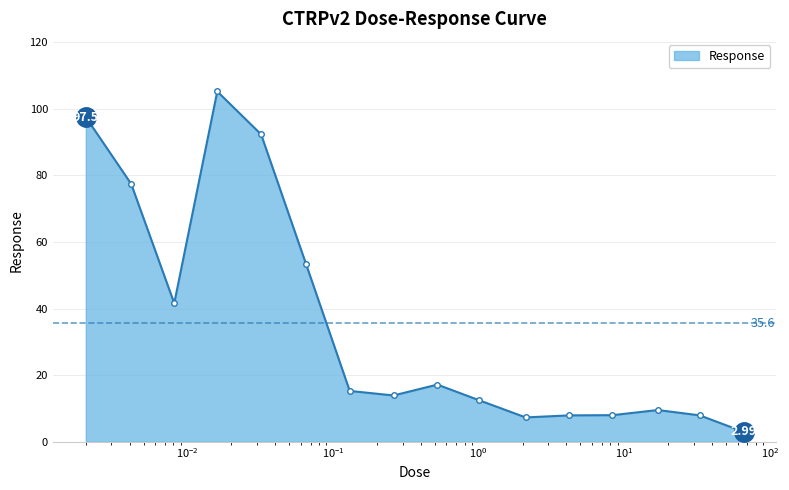

What is the difference between the maximum and second lowest values?

97.9